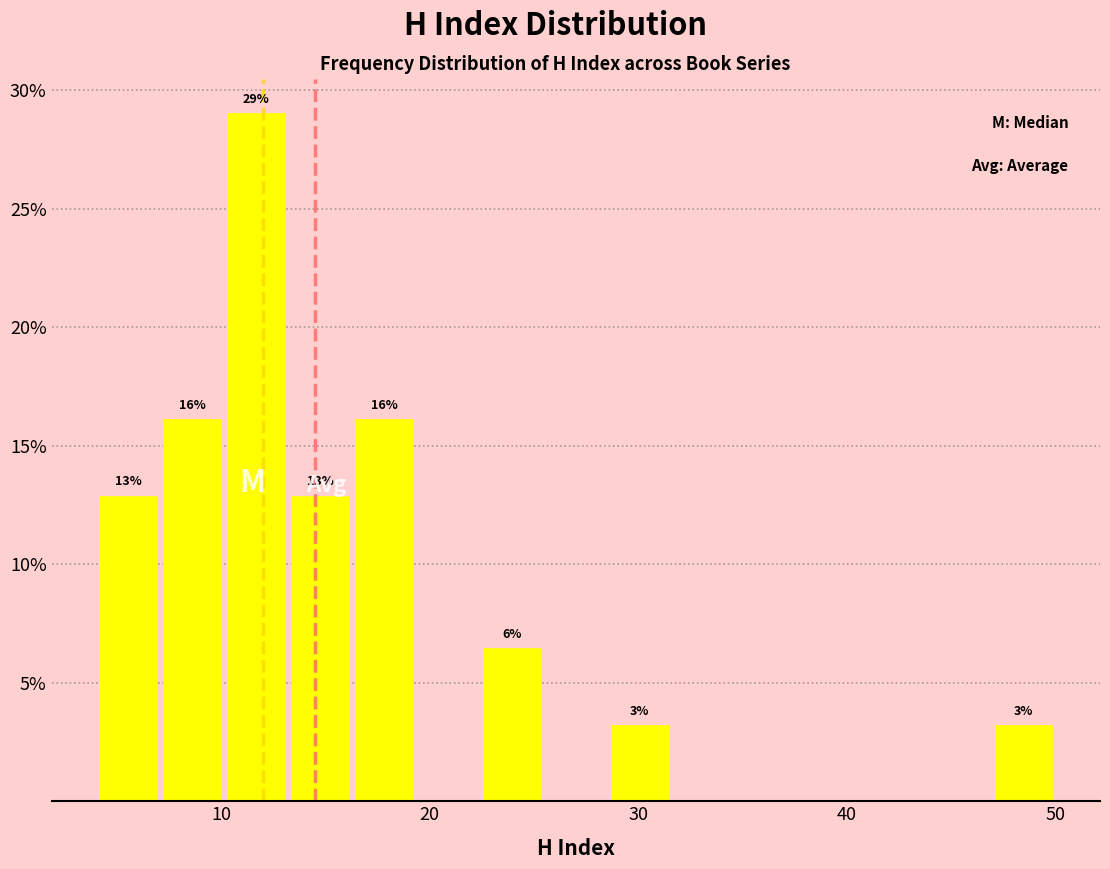

Read against the x-axis, roughly where is the centre of the tallest bar?

12